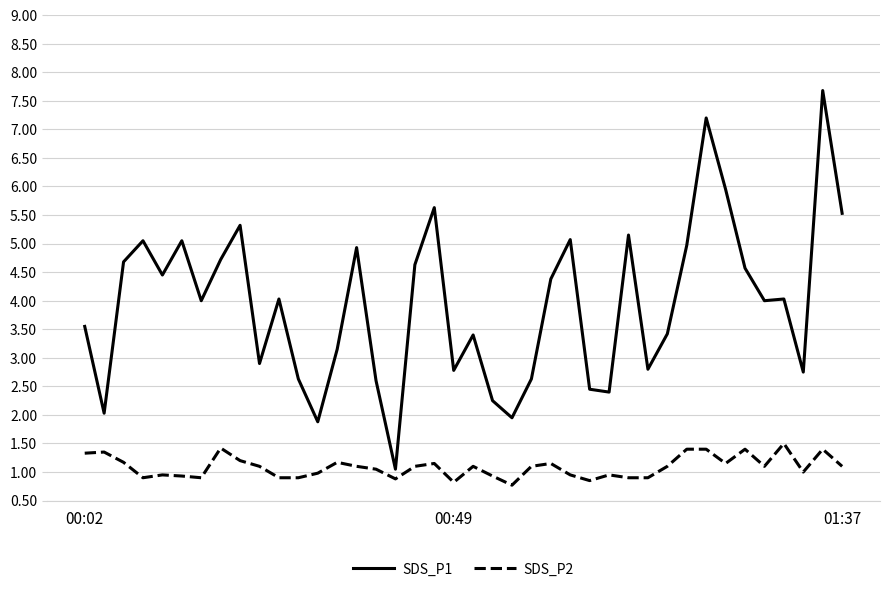

What is the greatest value displayed?

7.7